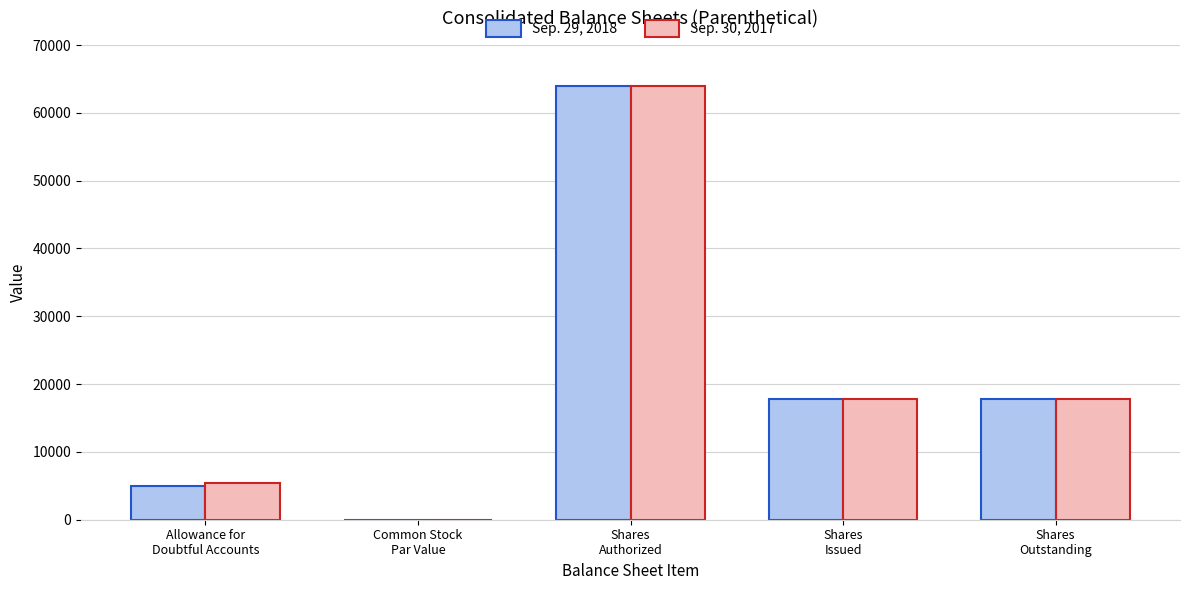

What is the maximum value for Sep. 29, 2018?

64000.0